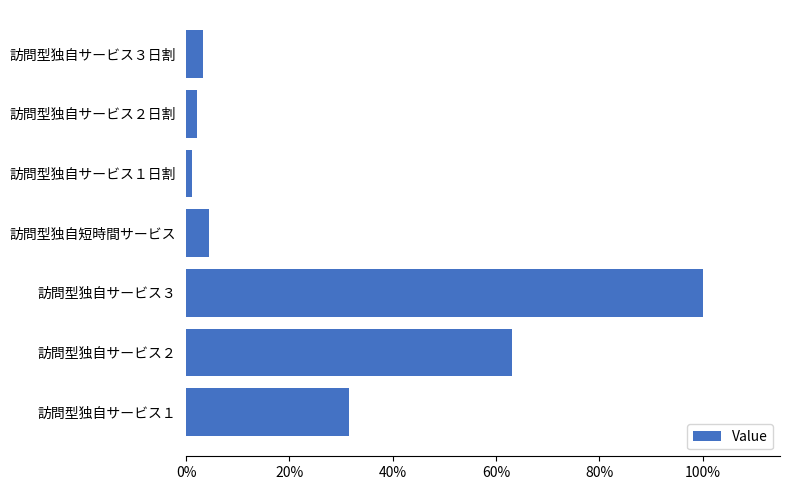

List the labels in order of value, largest first.

訪問型独自サービス３, 訪問型独自サービス２, 訪問型独自サービス１, 訪問型独自短時間サービス, 訪問型独自サービス３日割, 訪問型独自サービス２日割, 訪問型独自サービス１日割